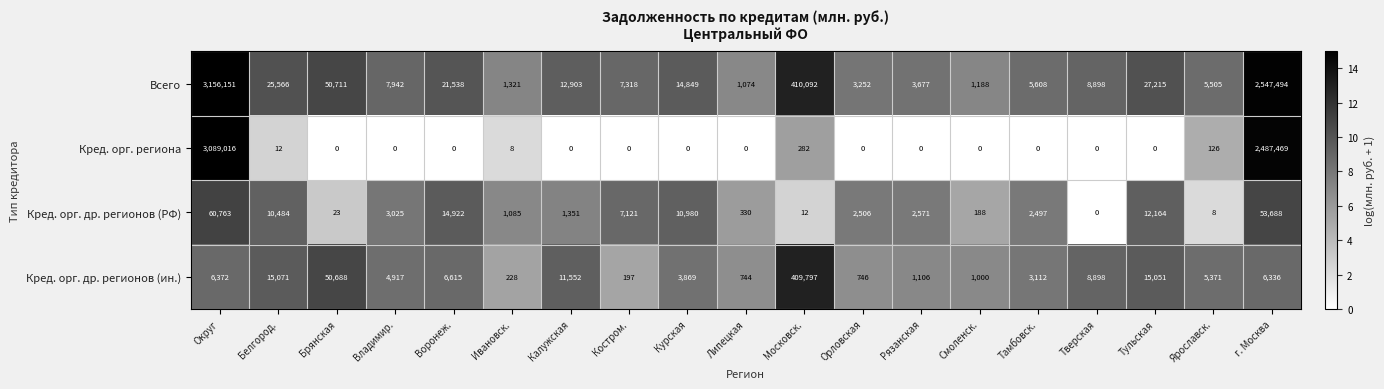

Is it true that Кред. орг. др. регионов (РФ) equals 2497 at Тамбовск.?

True